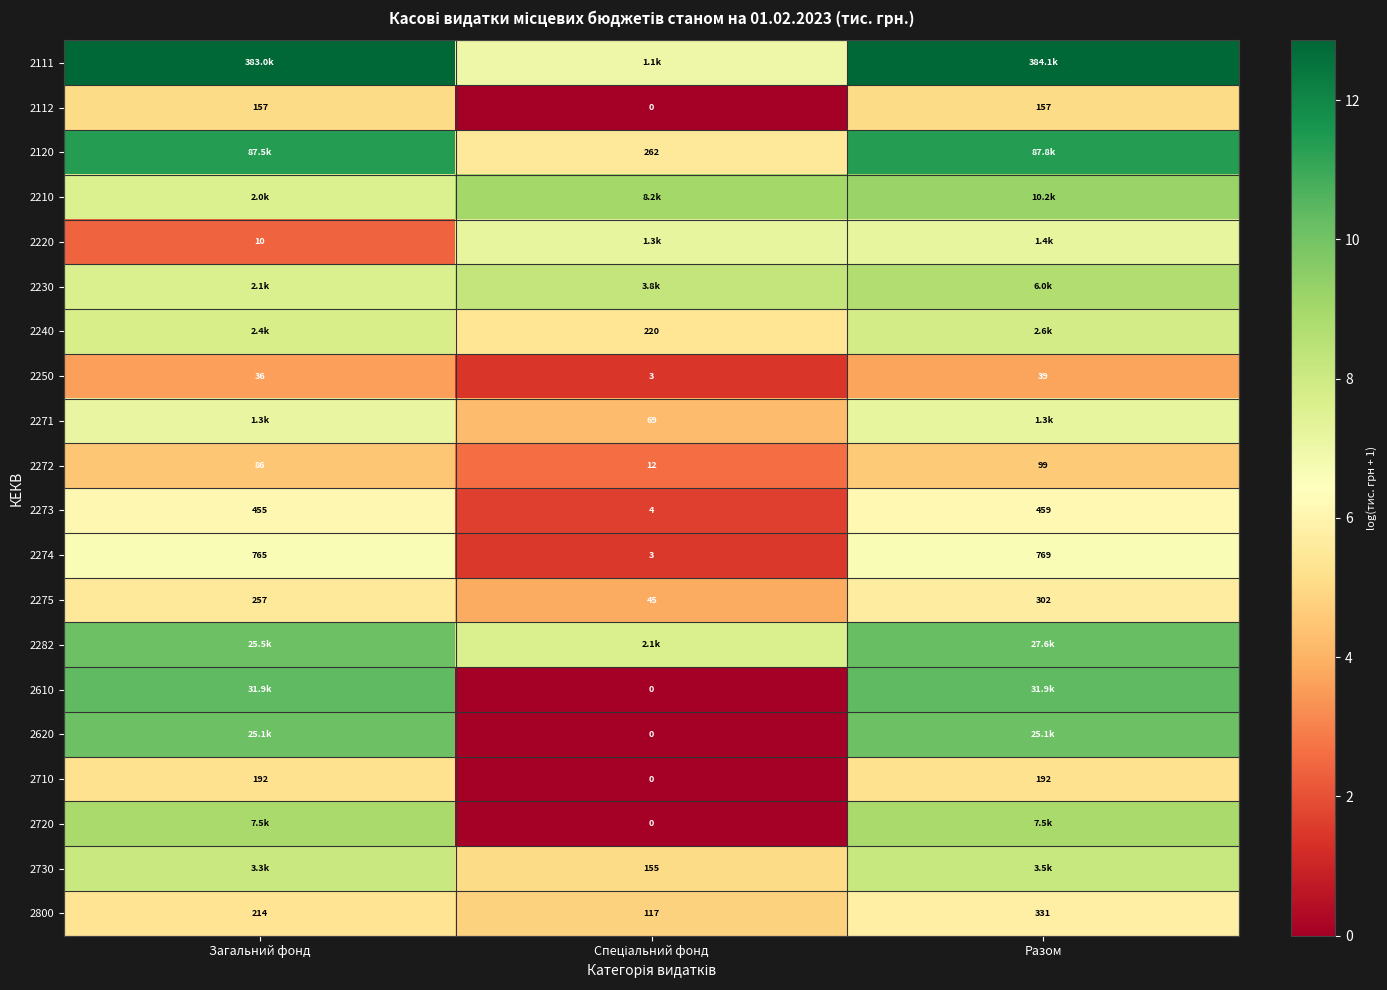

At which label is 2800 closest to 224?

Загальний фонд